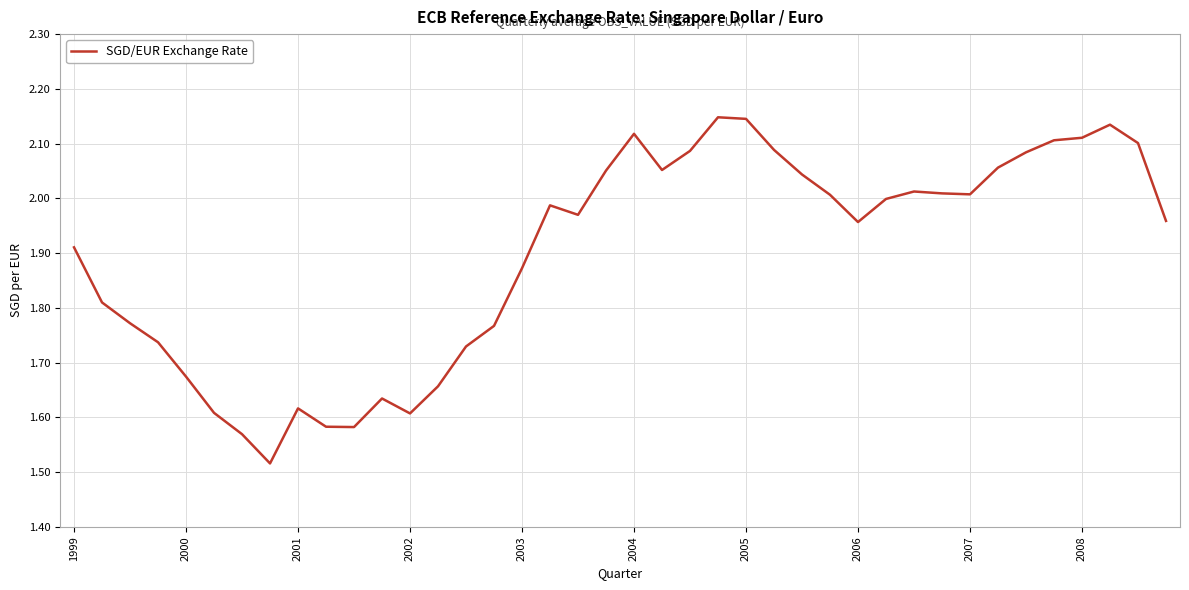

What is the difference between the maximum and minimum values?

0.6